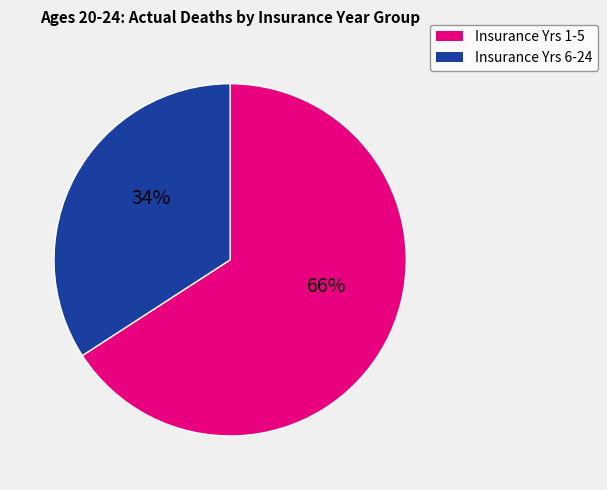

To the nearest percent, what is the average slice percentage?

50%